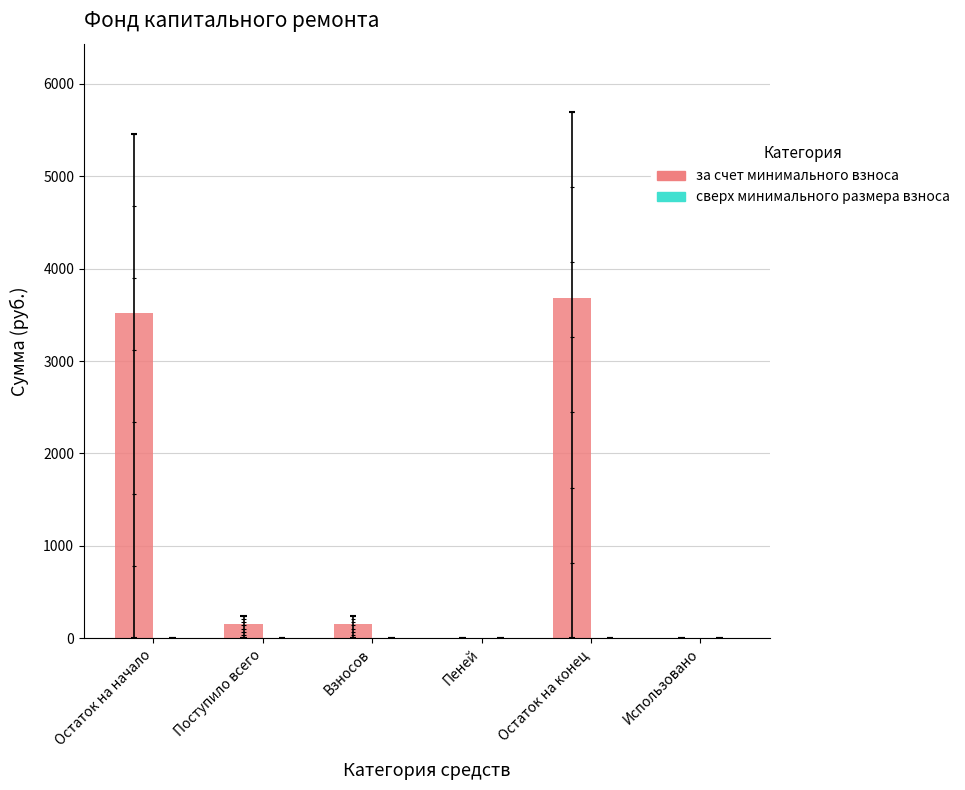

What are all the series names shown in the legend?

за счет минимального взноса, сверх минимального размера взноса